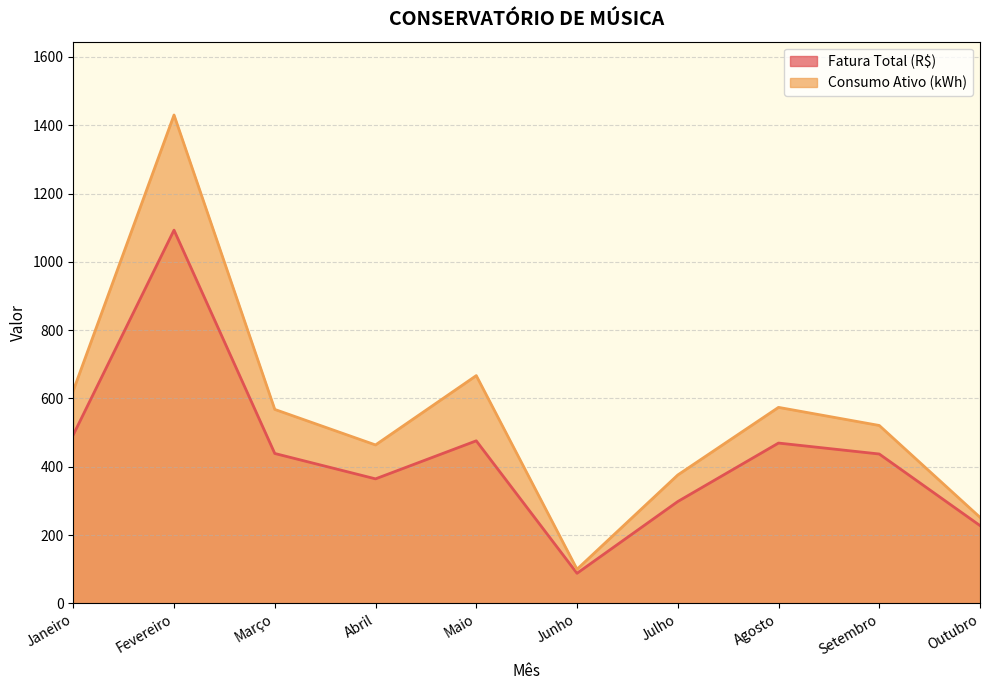

At how many categories does at least one series exceed 143?

9